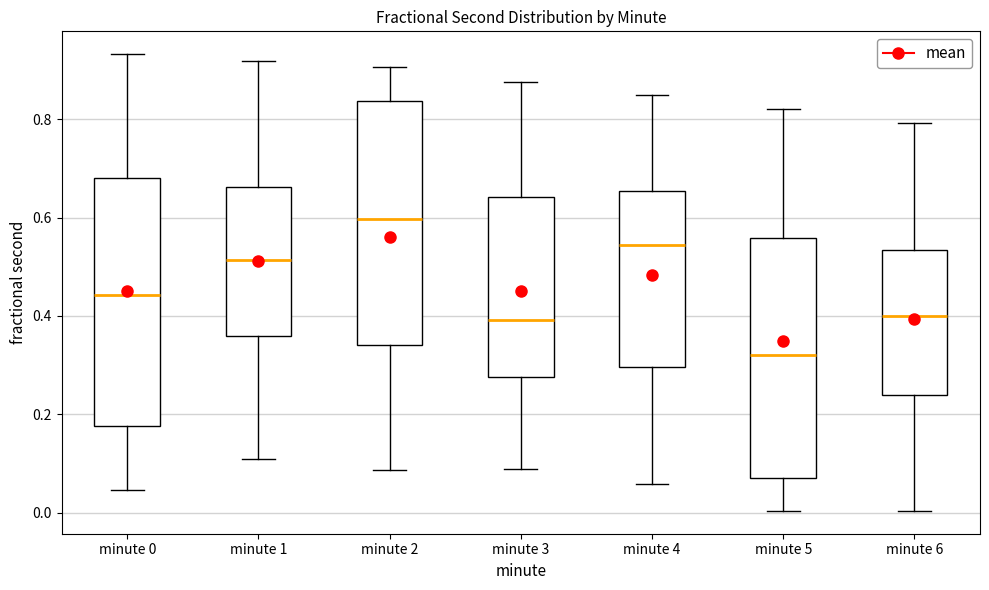

Reading left to right, transcribe this box plot: for each box, give where its median line is, the range the box spans, and where its two whiskers end, as read against the y-axis. The values are not printed on the chart, so give them approximately, as read against the axis.

minute 0: median 0.44, box 0.18 to 0.68, whiskers 0.04 to 0.94
minute 1: median 0.52, box 0.36 to 0.66, whiskers 0.10 to 0.92
minute 2: median 0.60, box 0.34 to 0.84, whiskers 0.08 to 0.90
minute 3: median 0.40, box 0.28 to 0.64, whiskers 0.08 to 0.88
minute 4: median 0.54, box 0.30 to 0.66, whiskers 0.06 to 0.84
minute 5: median 0.32, box 0.08 to 0.56, whiskers 0.00 to 0.82
minute 6: median 0.40, box 0.24 to 0.54, whiskers 0.00 to 0.80